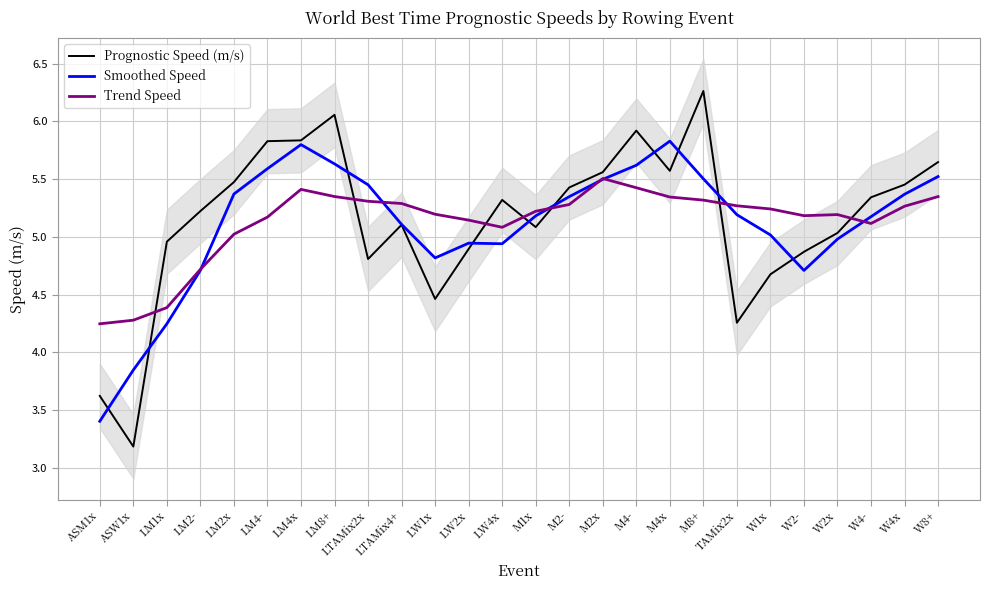

How many lines are shown in the chart?

3